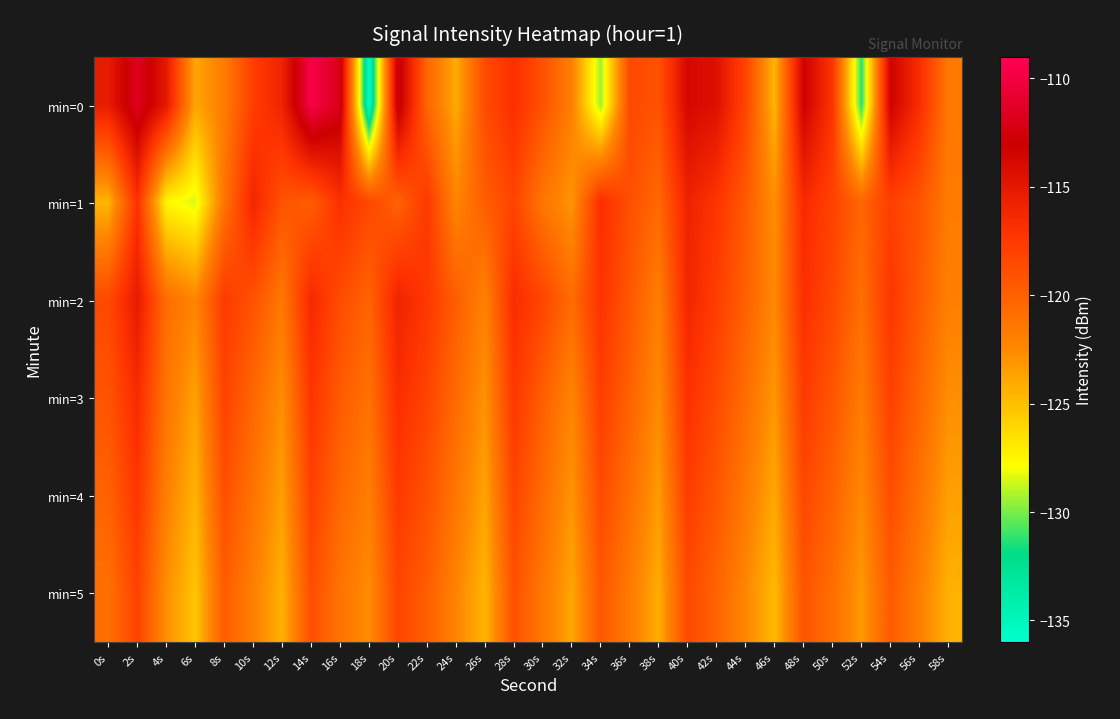

What is the difference between the highest and lowest values at 12s?

8.5